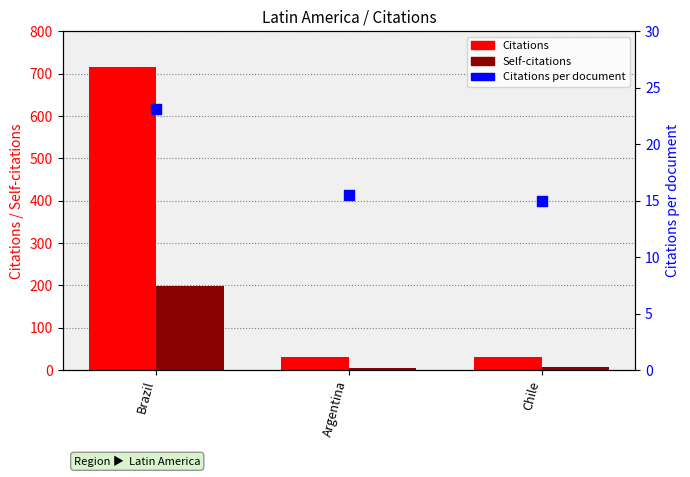

Is the value of Self-citations at Argentina greater than the value of Citations per document at Argentina?

No